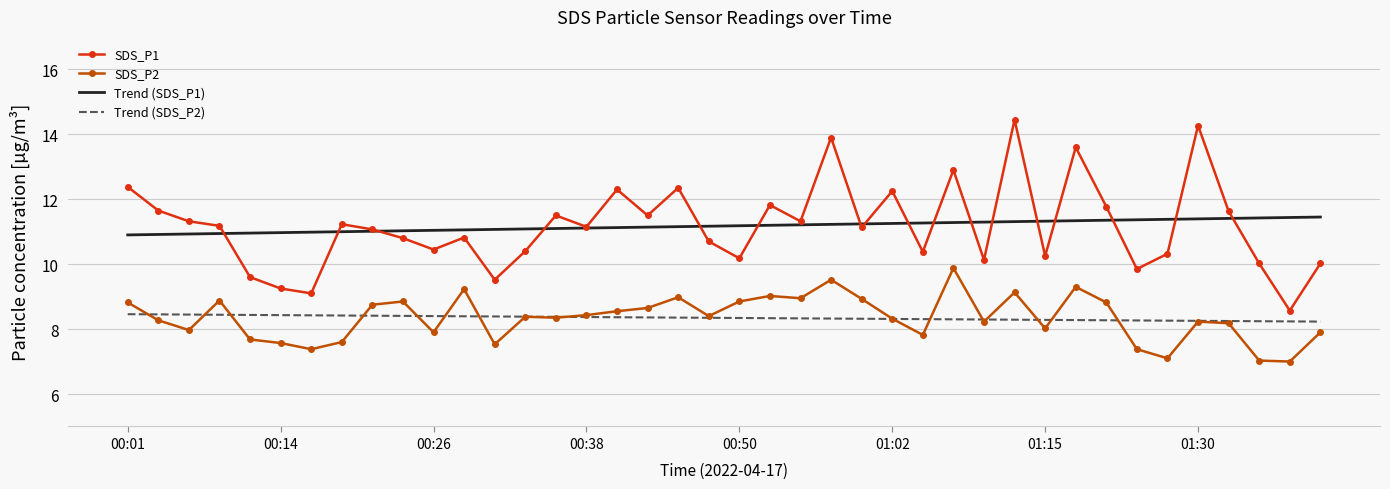

True or false: Trend (SDS_P2) and Trend (SDS_P1) intersect in this chart.

False